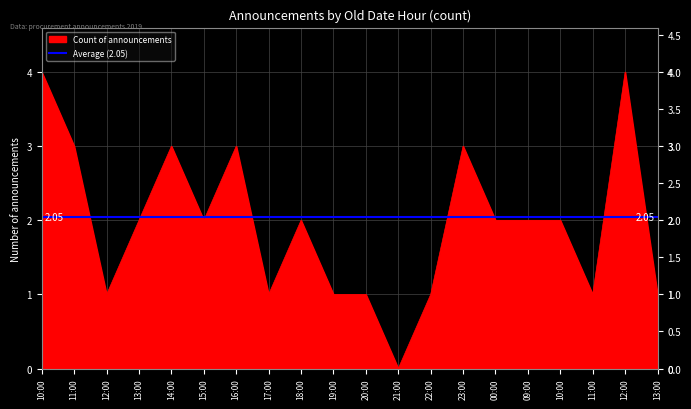

Where does the data first go above 2?

2019-10-02 10:00